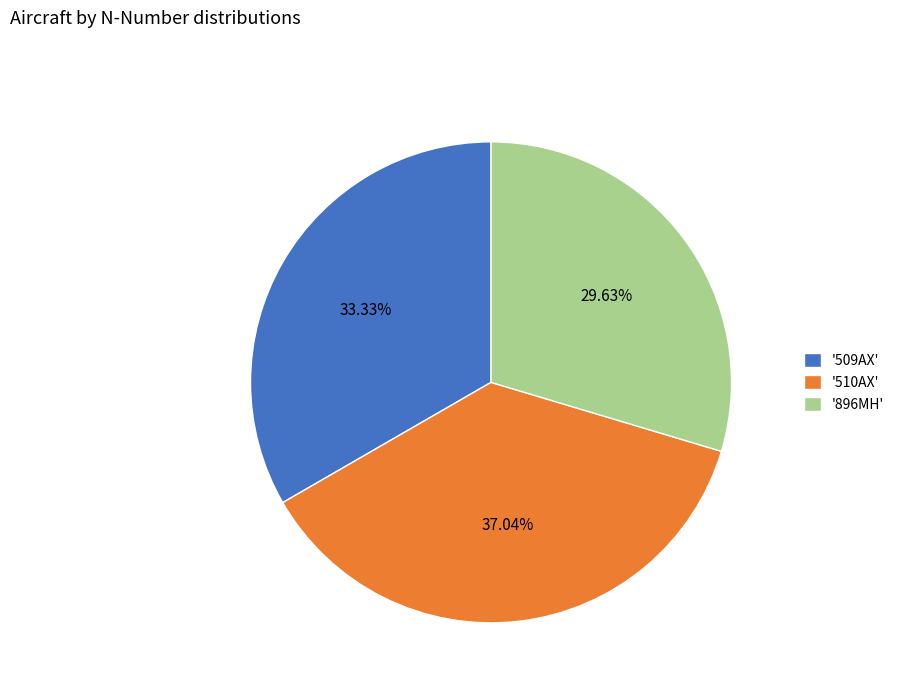

How many slices are in this pie chart?

3